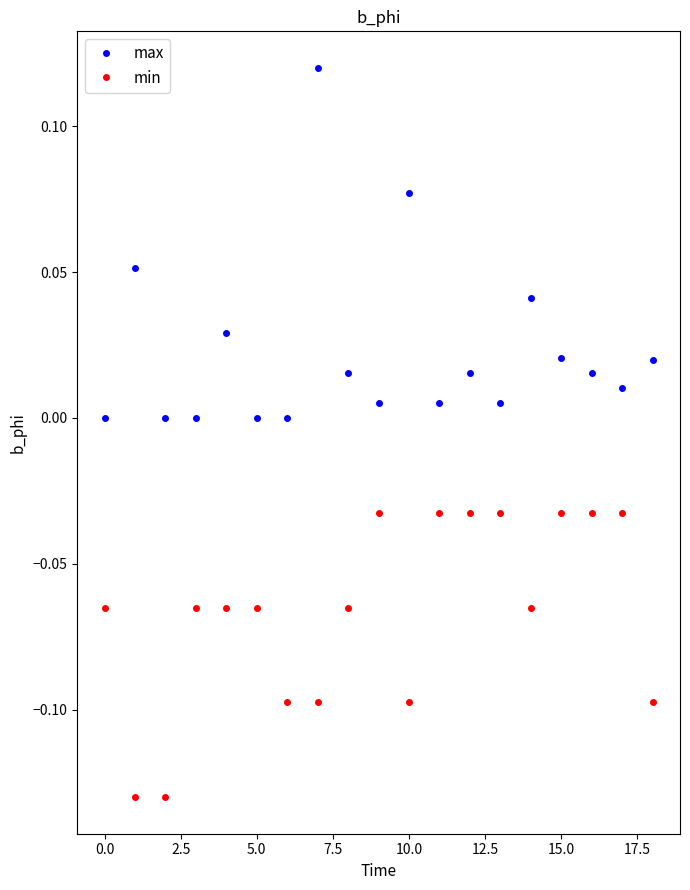

What are all the series names shown in the legend?

max, min